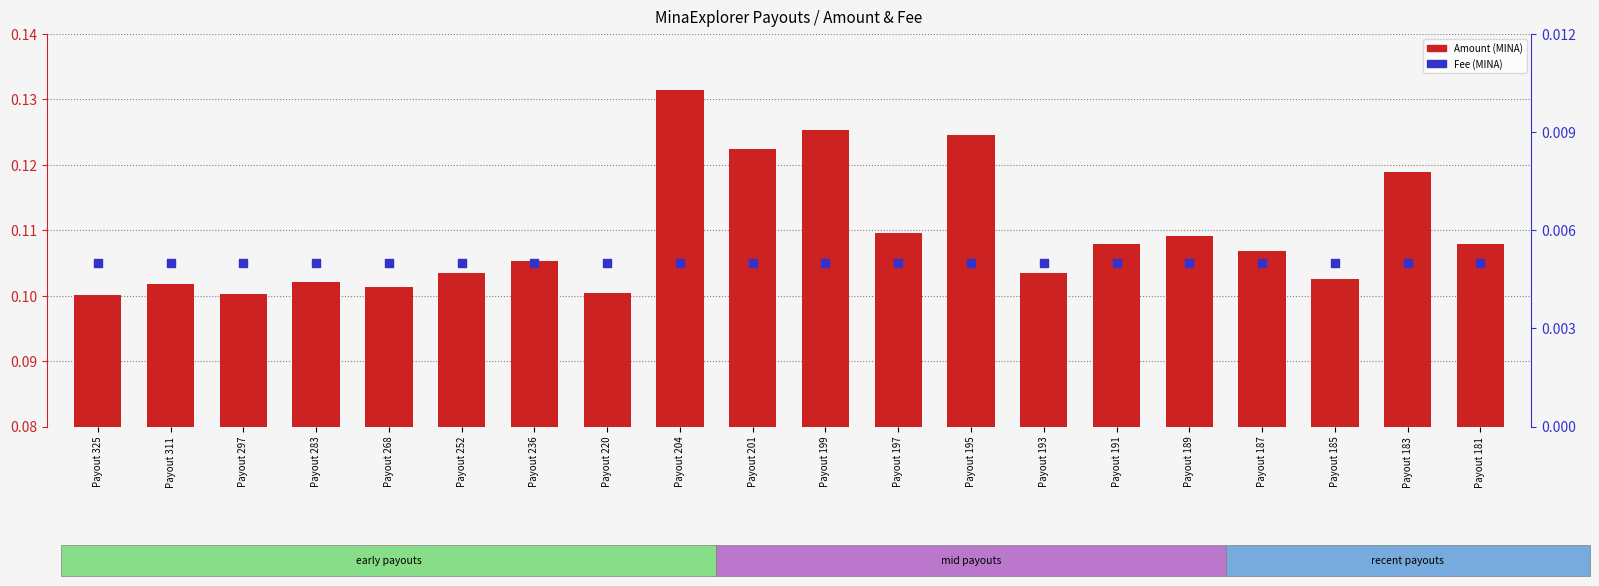

Is the value of Amount at Payout 191 greater than the value of Fee at Payout 189?

Yes